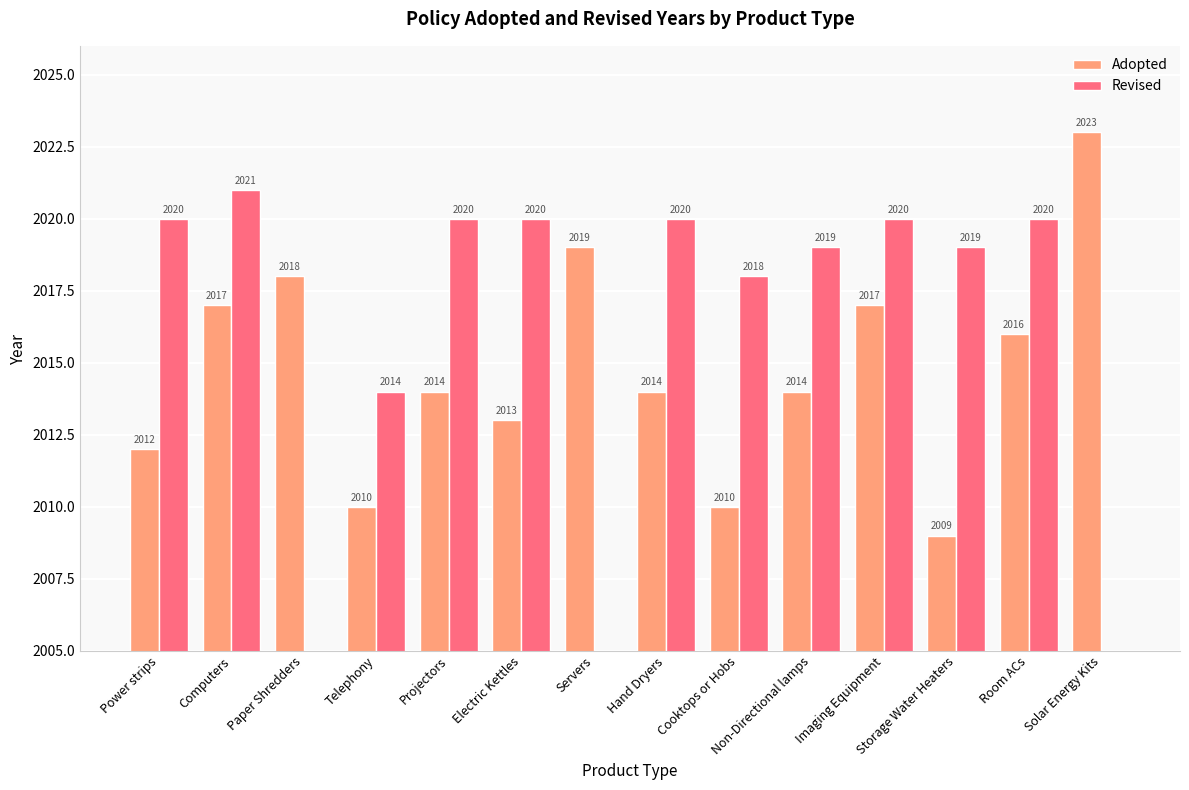

The value of Adopted at Projectors is 2014. True or false?

True